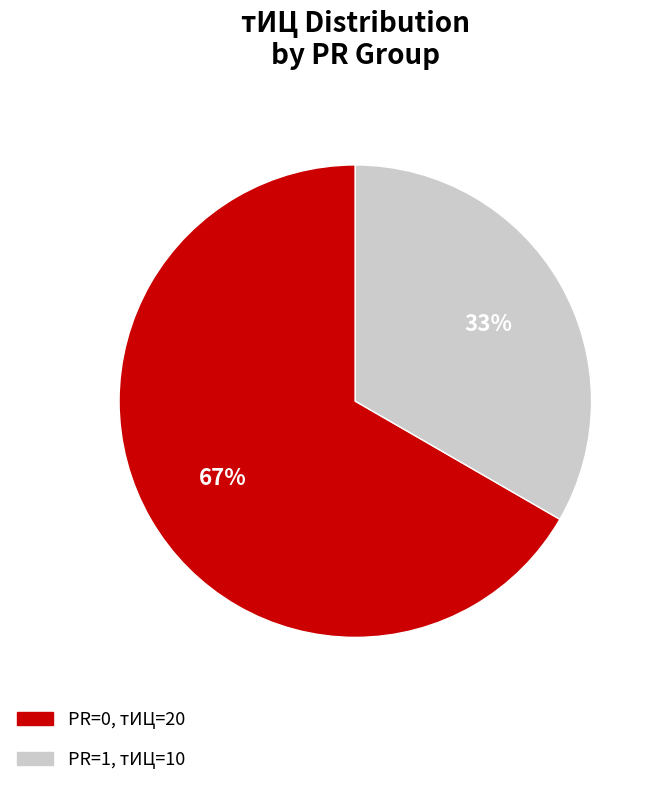

Rank the categories by value from highest to lowest.

PR=0, тИЦ=20, PR=1, тИЦ=10